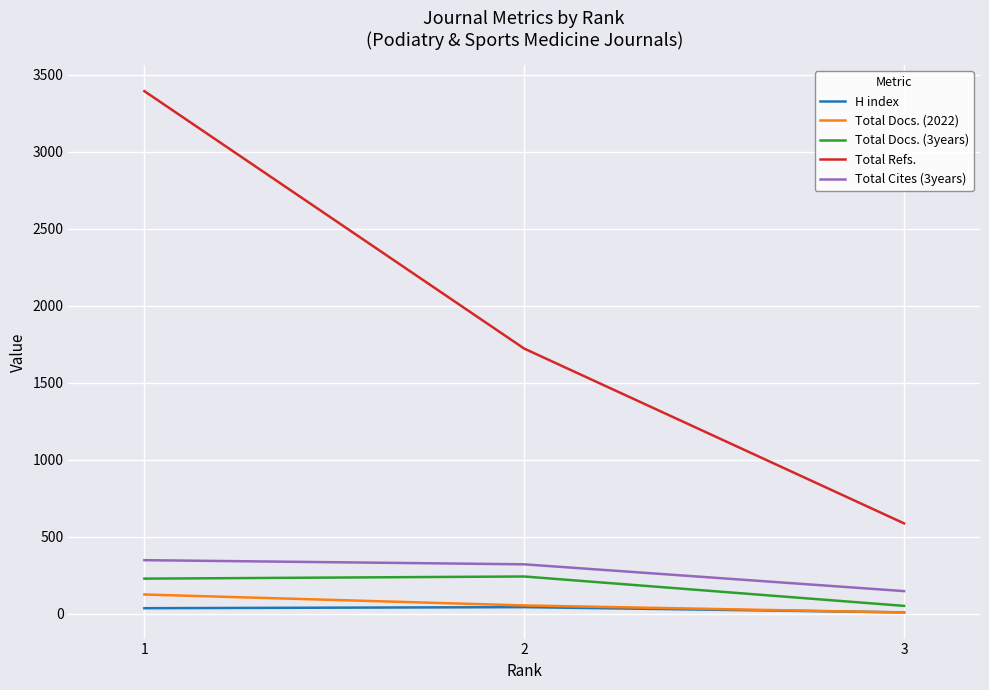

What is the sum of the Total Docs. (2022) values at 3 and 1?

135